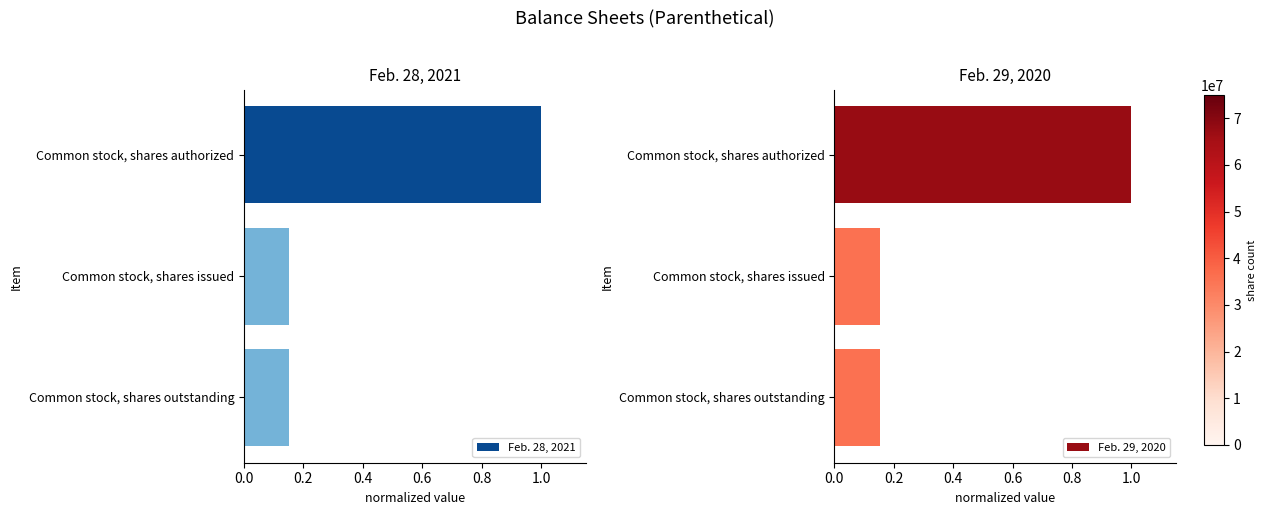

What is the sum of all Feb. 28, 2021 values?

1.3